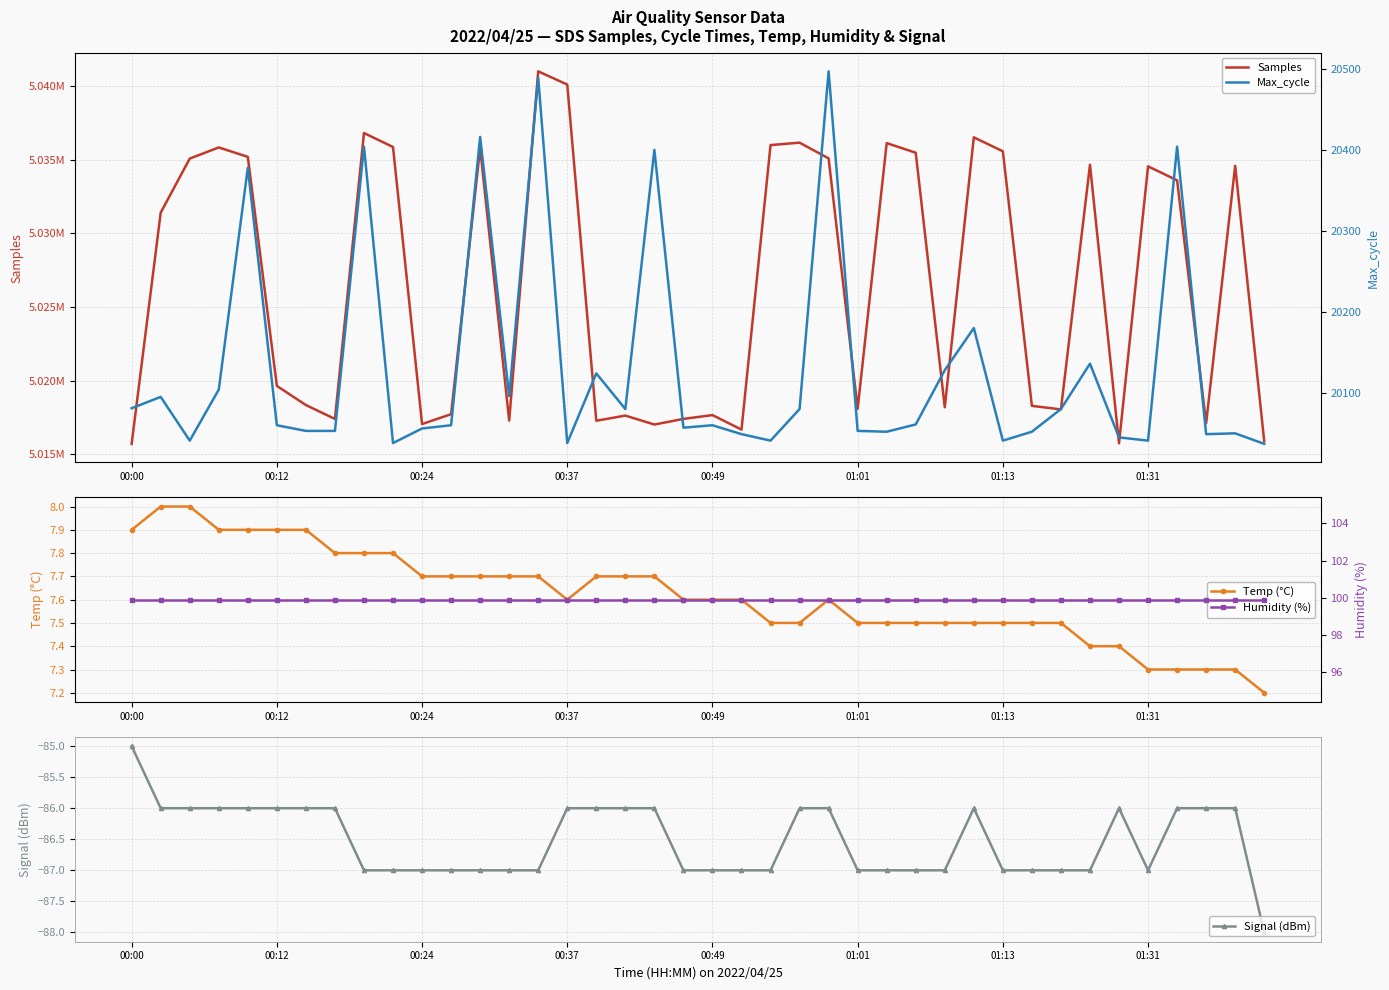

Which category has the highest value in the Signal (dBm) series?

00:00